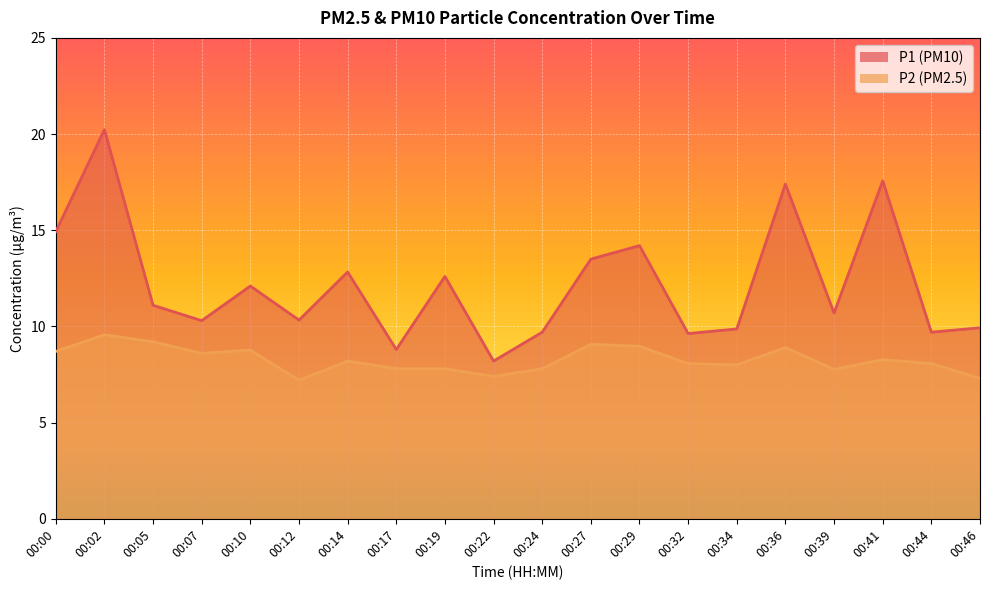

The P2 series shows 8.2 at 00:14. True or false?

True